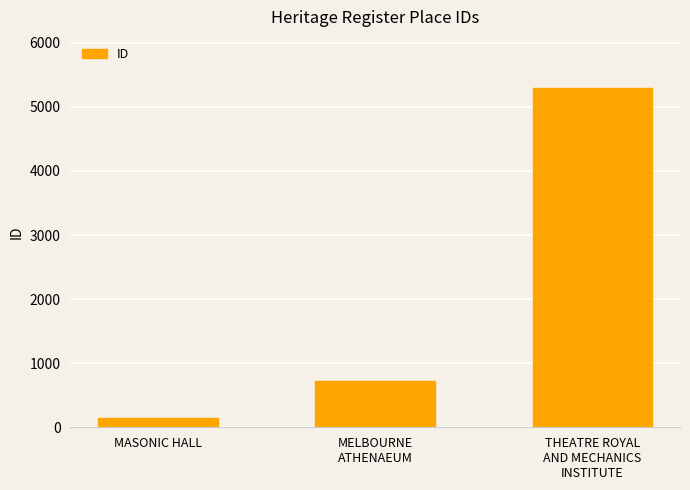

What is the change in value from MELBOURNE
ATHENAEUM to THEATRE ROYAL
AND MECHANICS
INSTITUTE?

+4572